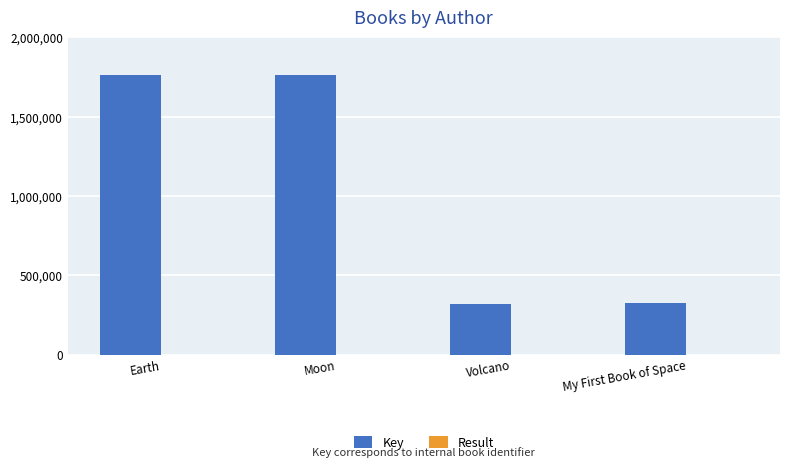

Which series changed the most between Earth and My First Book of Space?

Key